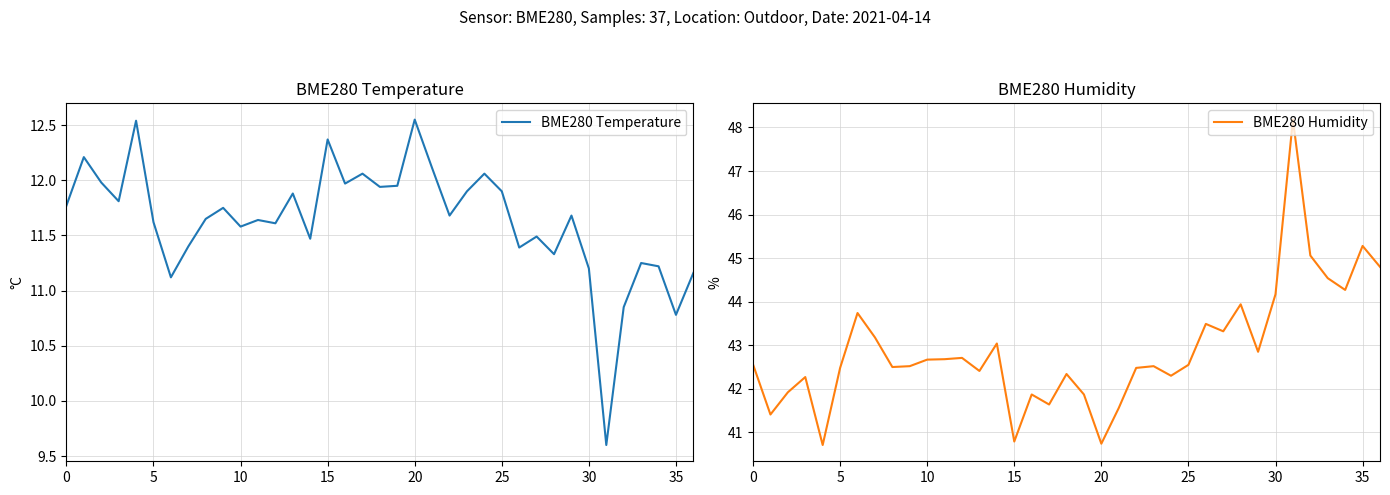

What is the lowest value of the BME280 Temperature series?

9.6